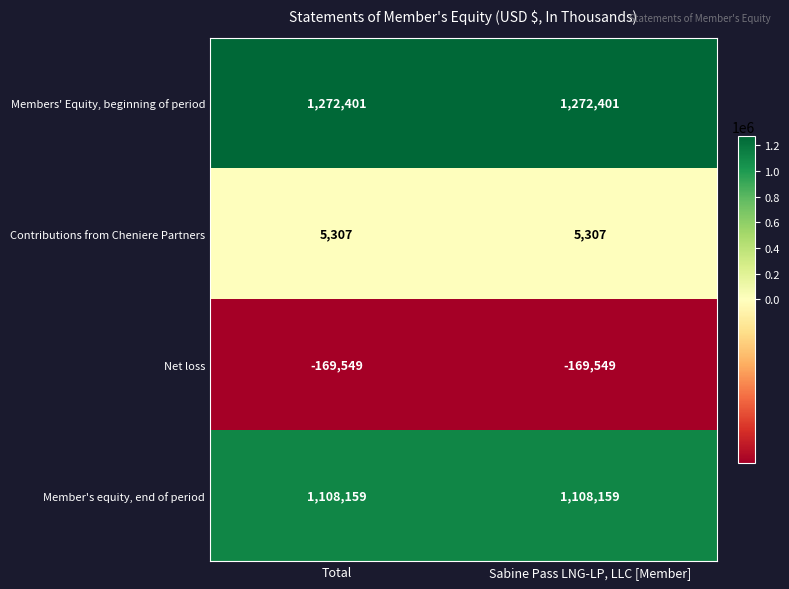

Which series has the largest total across all categories?

Members' Equity, beginning of period